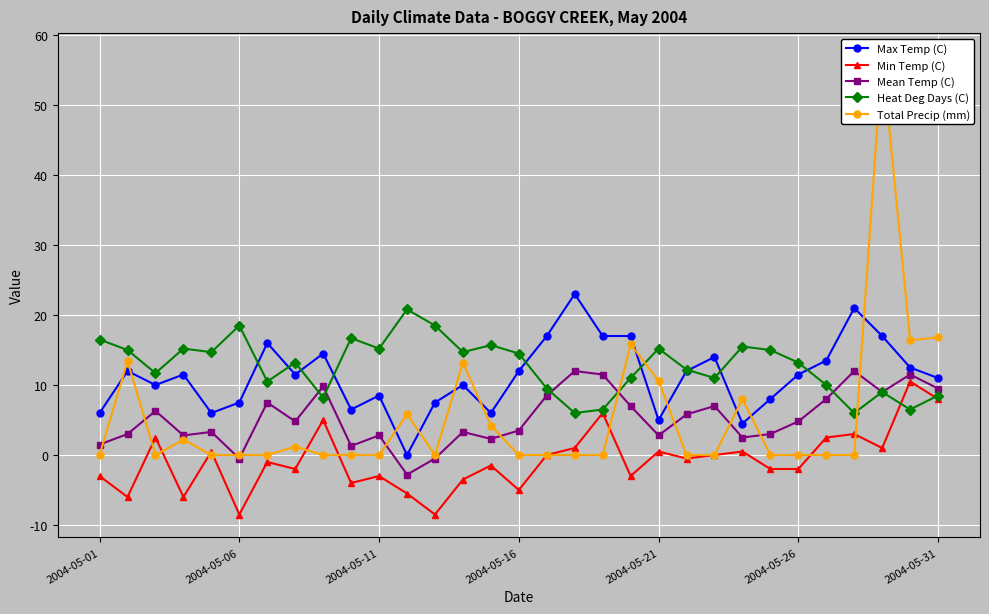

True or false: Min Temp (C) has a value of 0.5 at 2004-05-21.

True